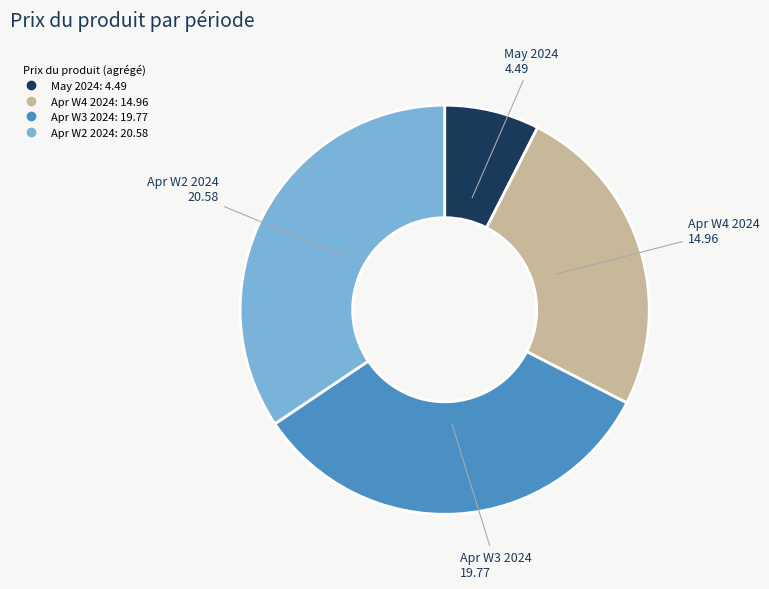

Is there any slice that represents more than half of the pie?

No